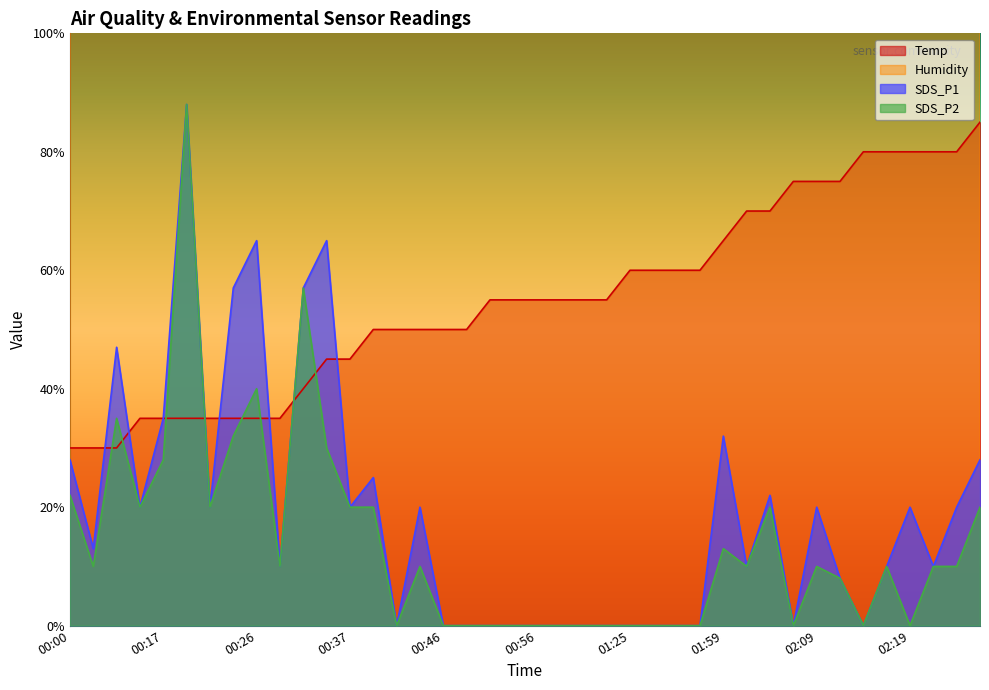

What is the minimum value for Temp?

30.0